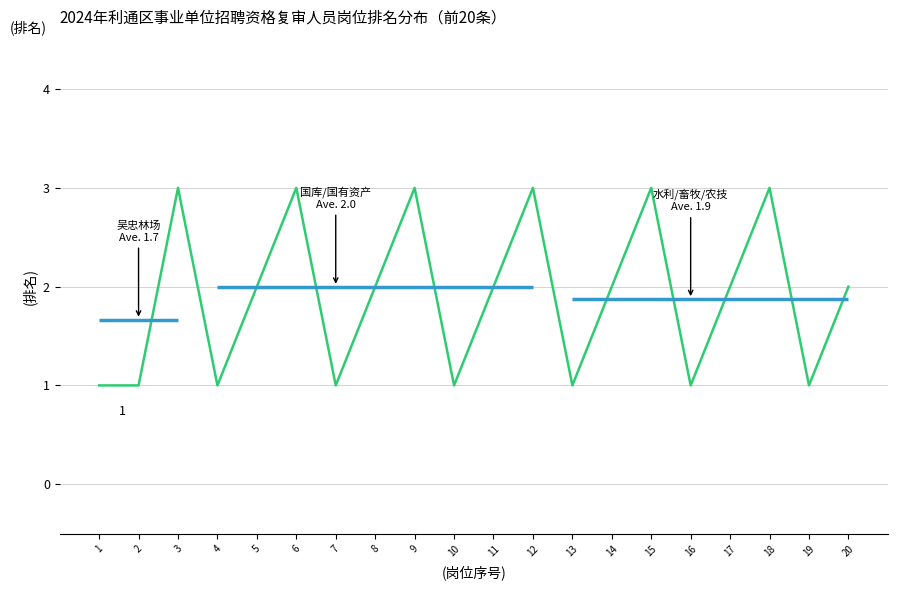

What is the difference between the second highest and minimum values?

2